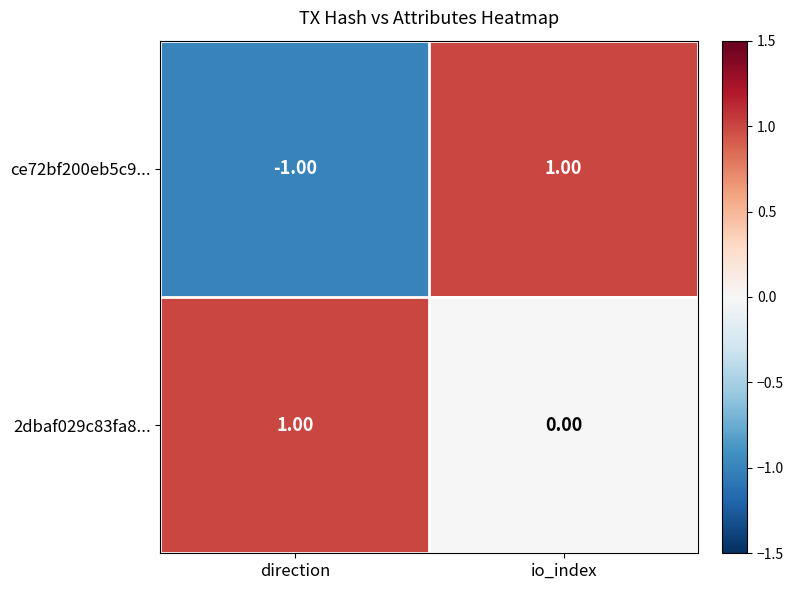

Which category has the lowest value across all series?

direction